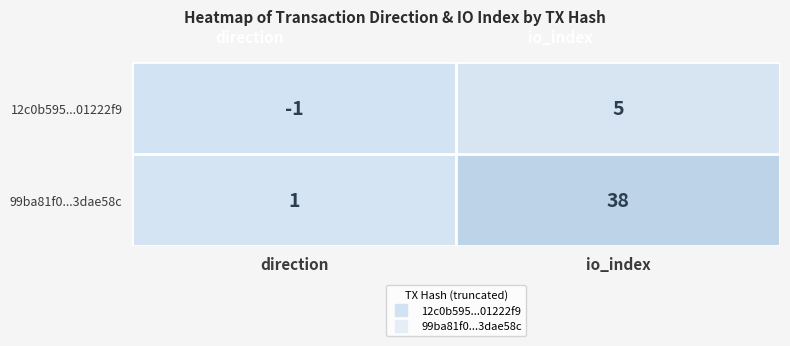

Count the number of data series in this chart.

2